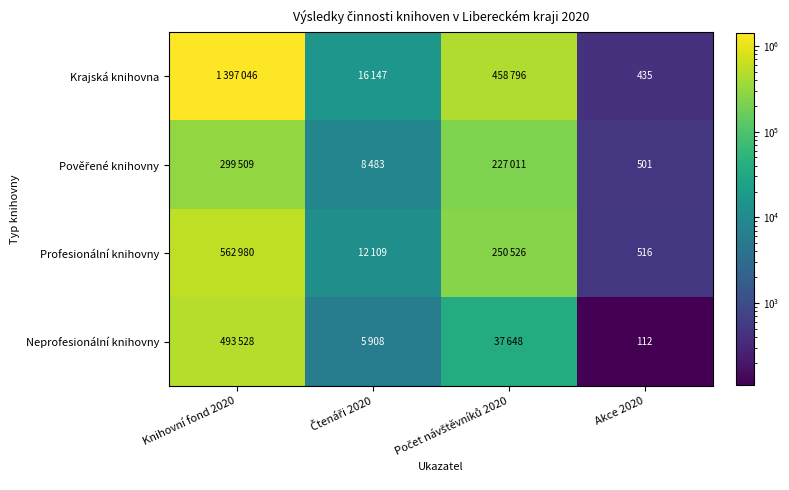

Between Počet návštěvníků 2020 and Akce 2020, which is larger?

Počet návštěvníků 2020